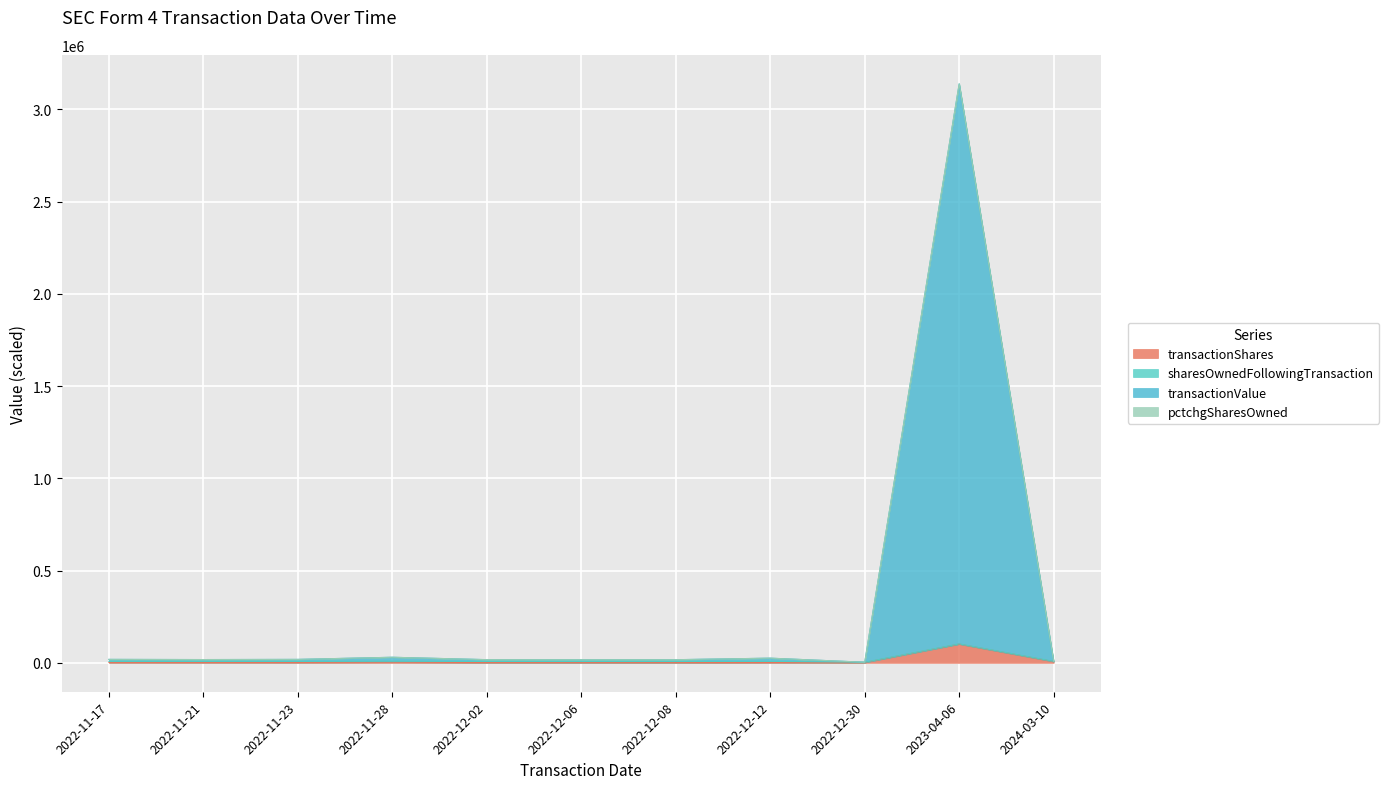

At which category does transactionShares reach its first local valley?

2022-11-23